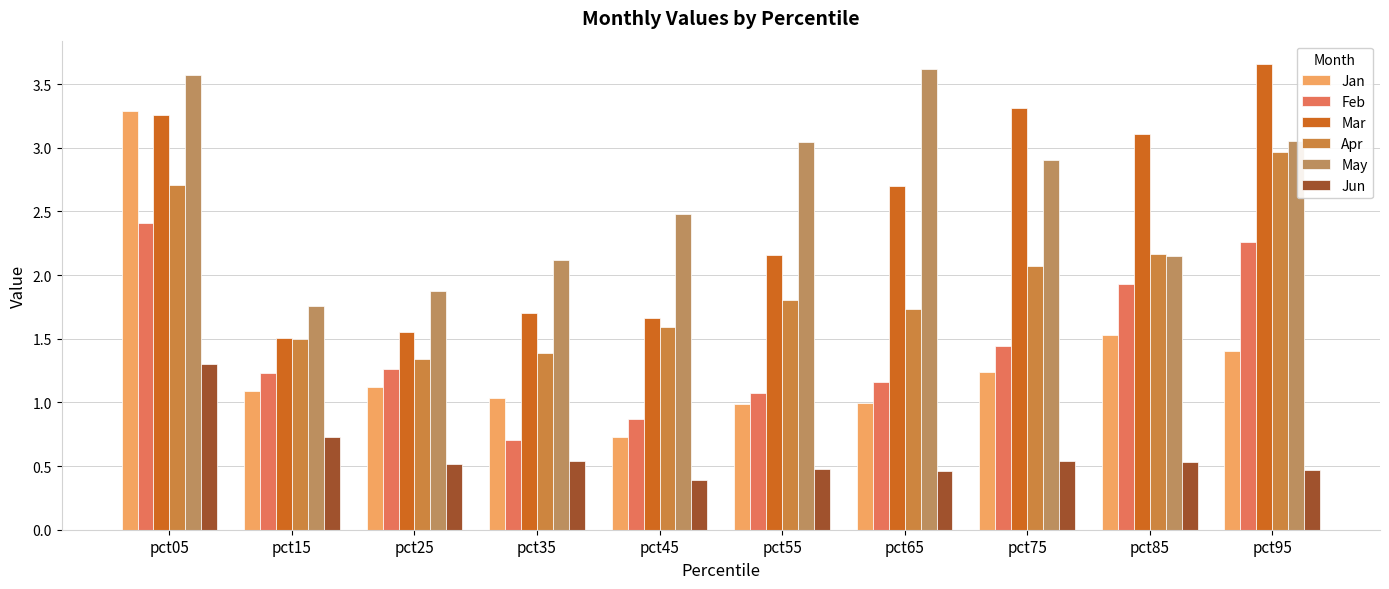

What is the value of the Mar bar at the 5th from the left?

1.7